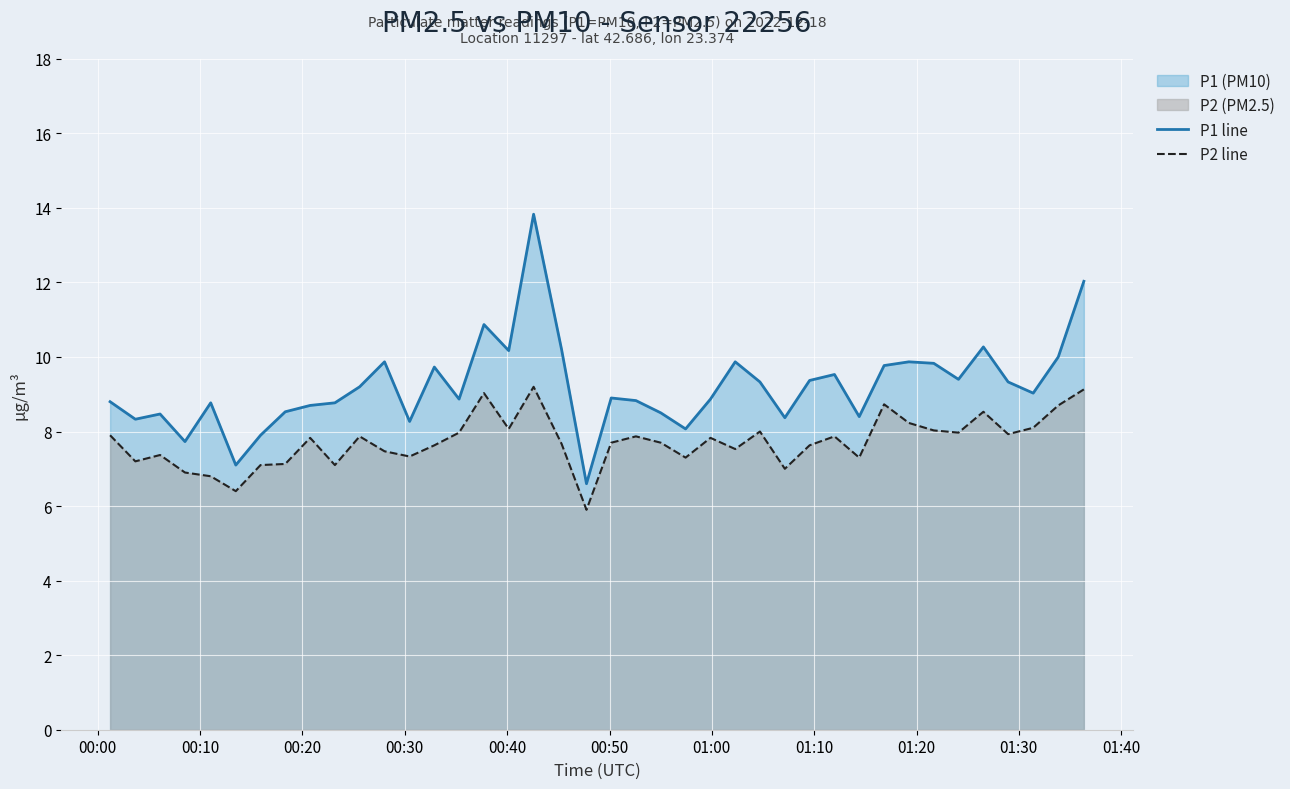

True or false: P1 line and P2 line cross at least once.

False